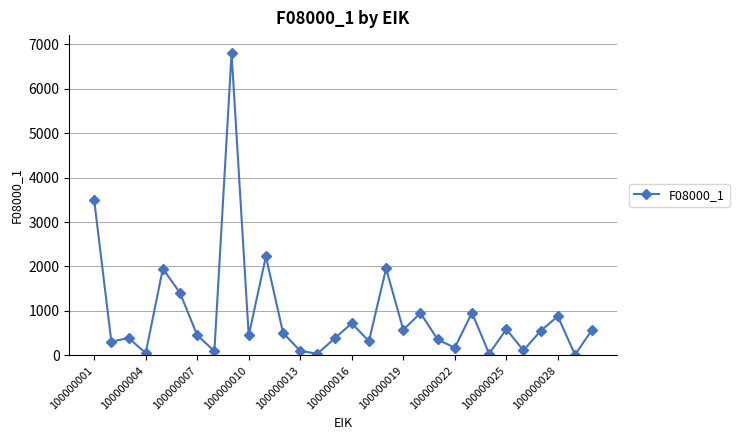

True or false: the data has more than 2 interior local peaks.

True